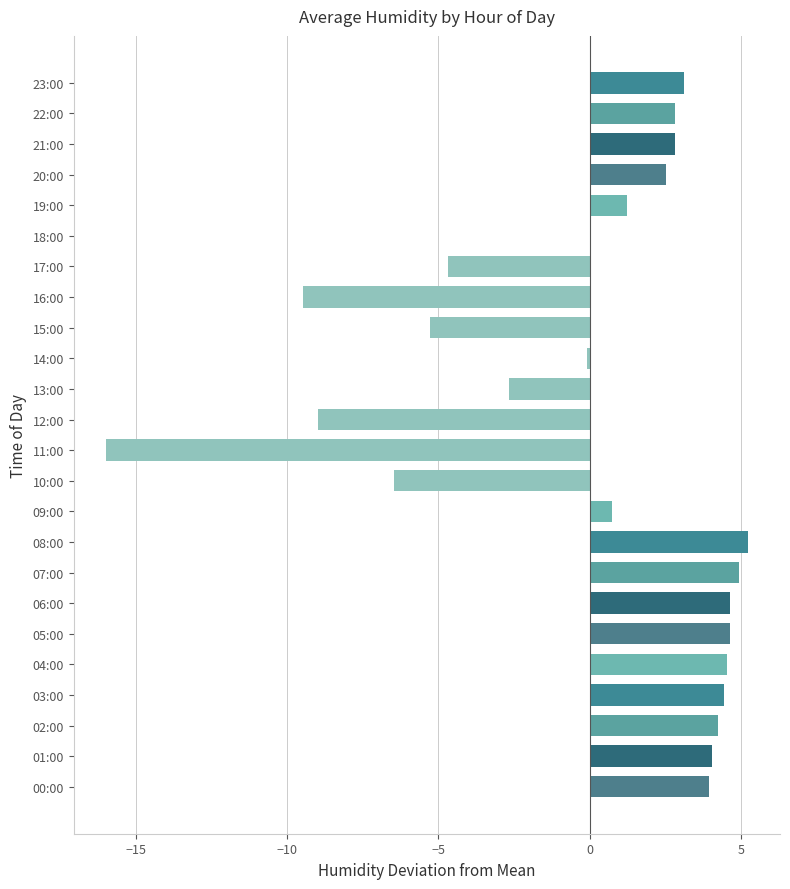

Count the number of data series in this chart.

1